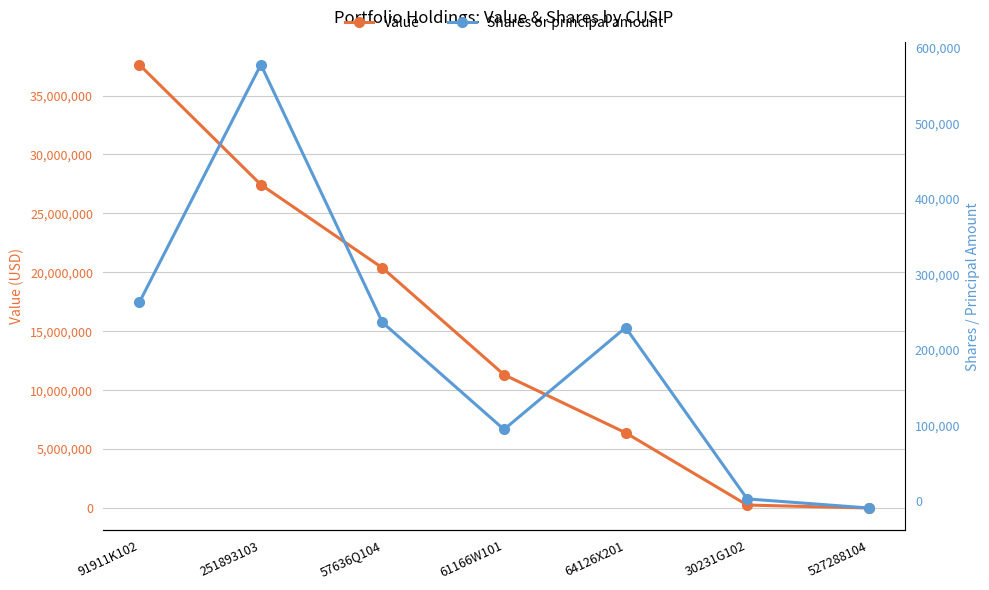

What is the average value of the Value series?

14769000